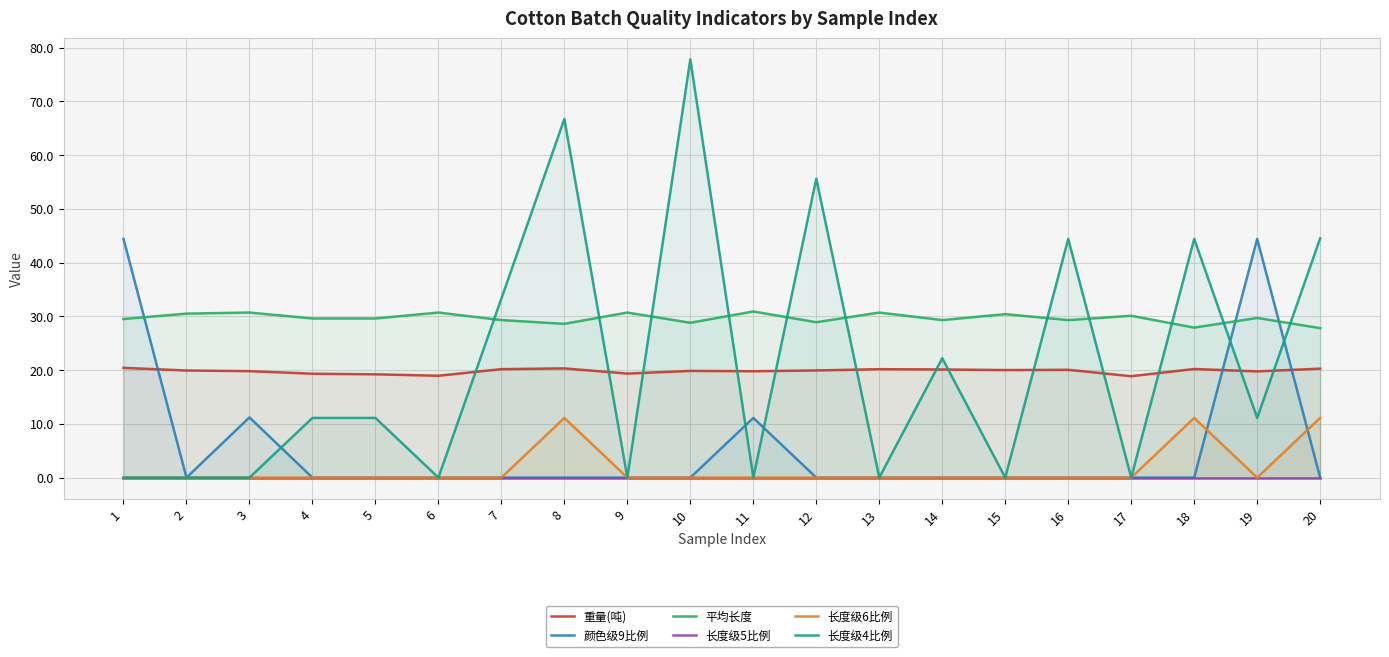

Does the chart display data point markers on the line(s)?

No